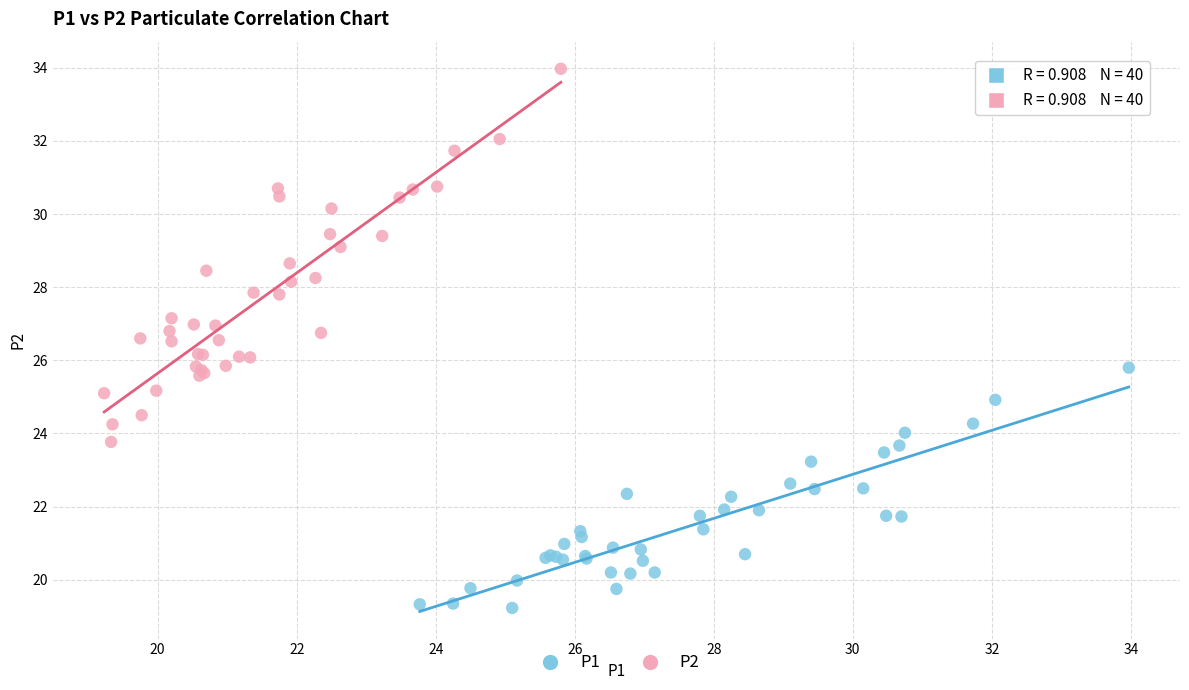

Which series contains the lowest Y value?

P1